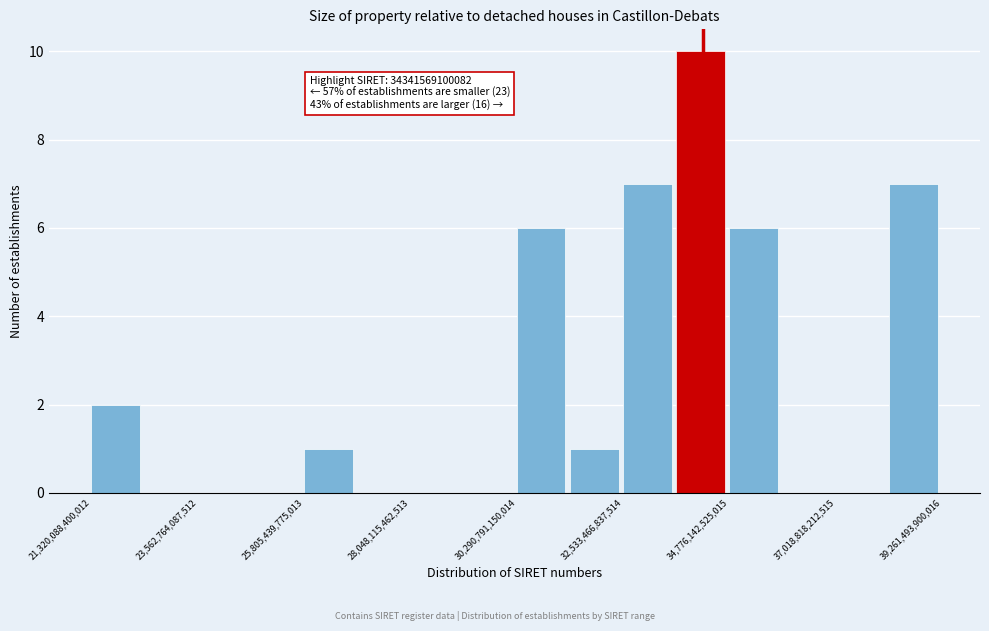

Around what value on the x-axis is the tallest bar? Give the approximate position of its centre, as read against the axis.

34000000000000